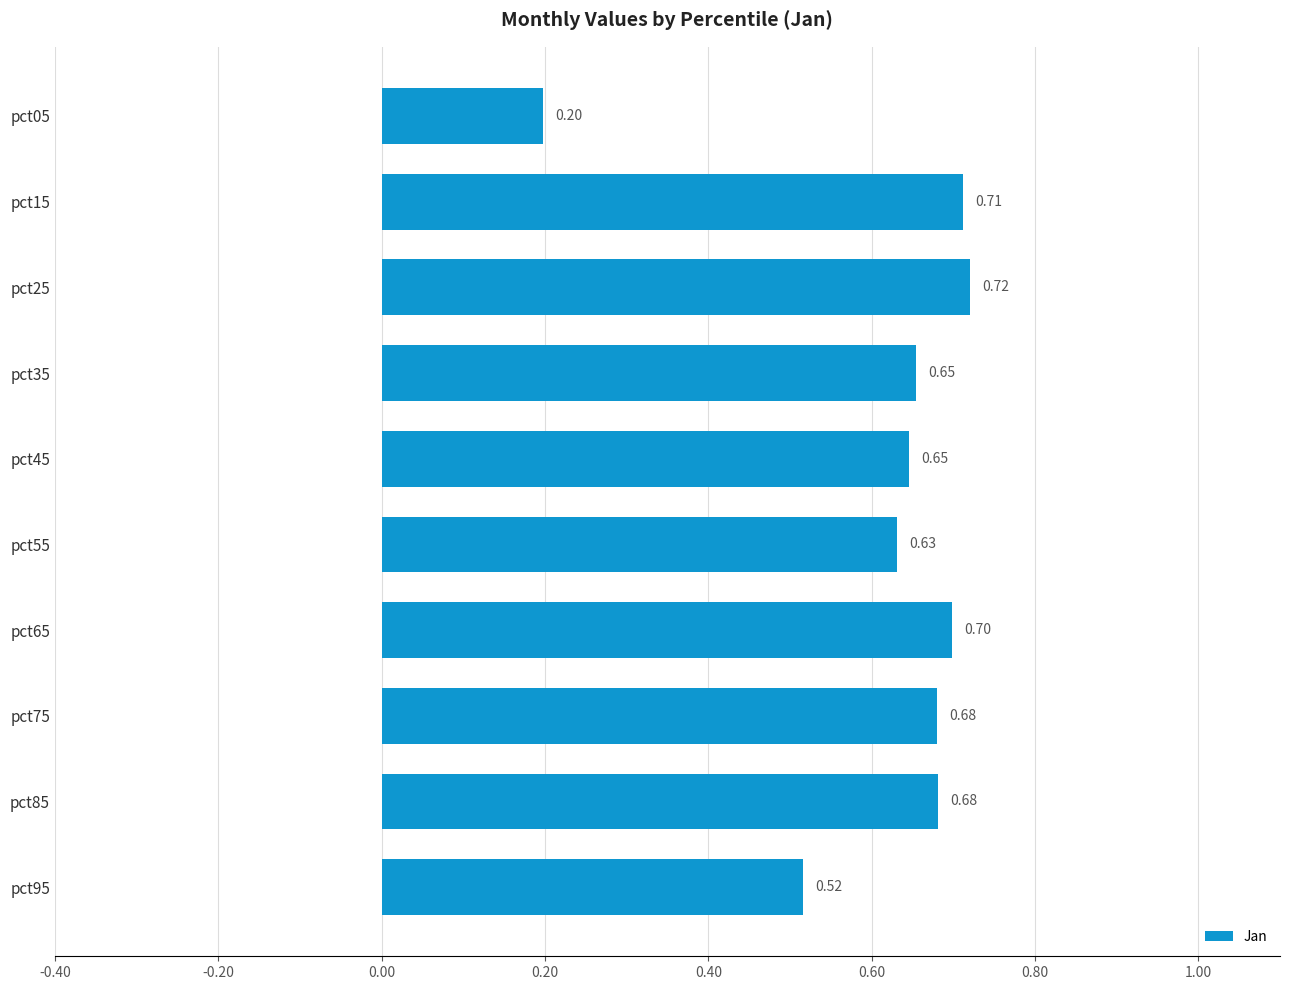

What is the sum of all values?

6.1